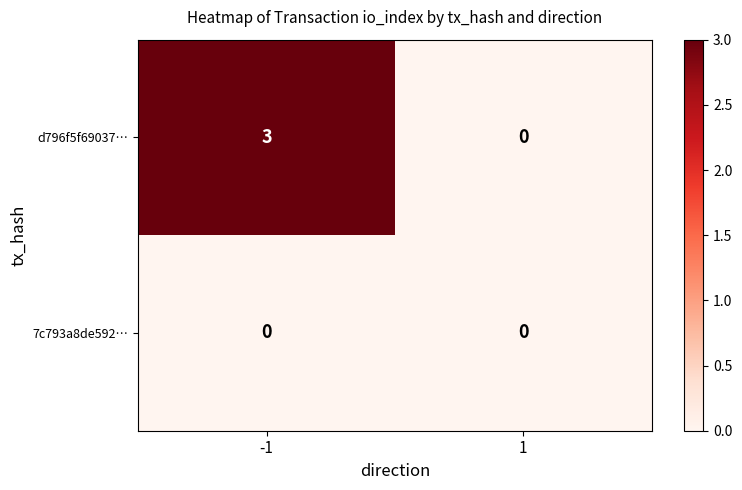

Which series has the widest spread of values?

d796f5f69037…